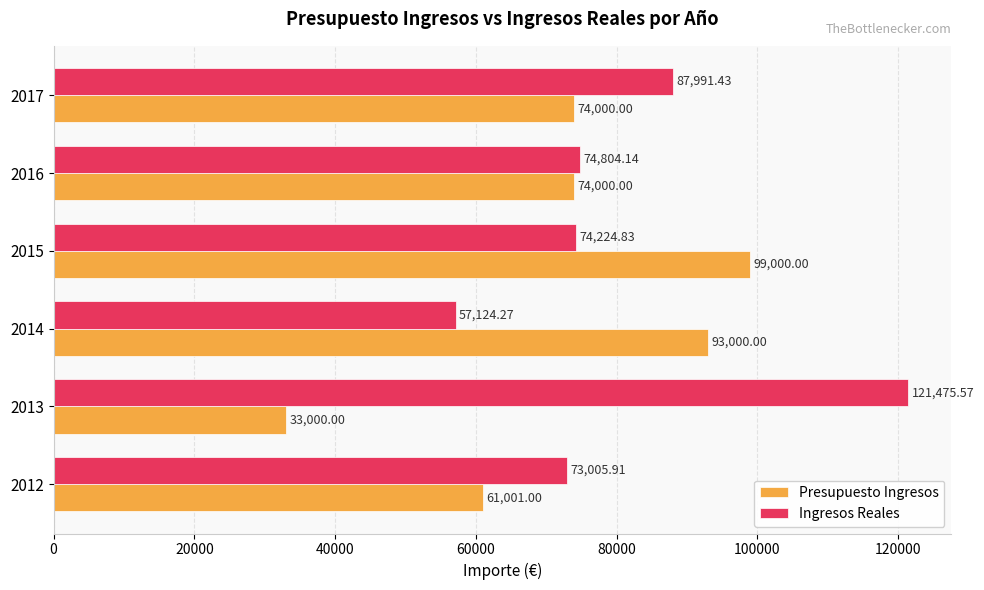

What is the total value across all series at 2015?

173224.8